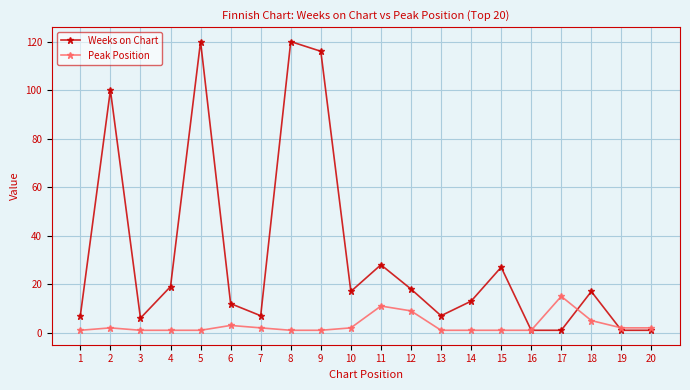

What is the maximum value shown in the chart?

120